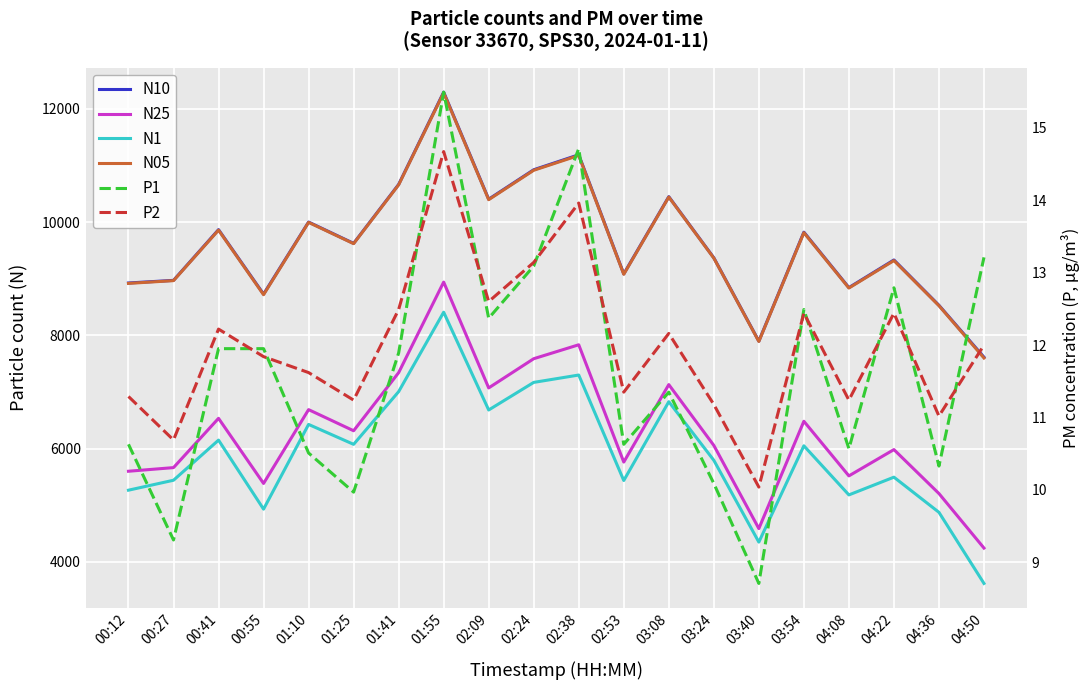

How many data points in N10 are above 9625?

10